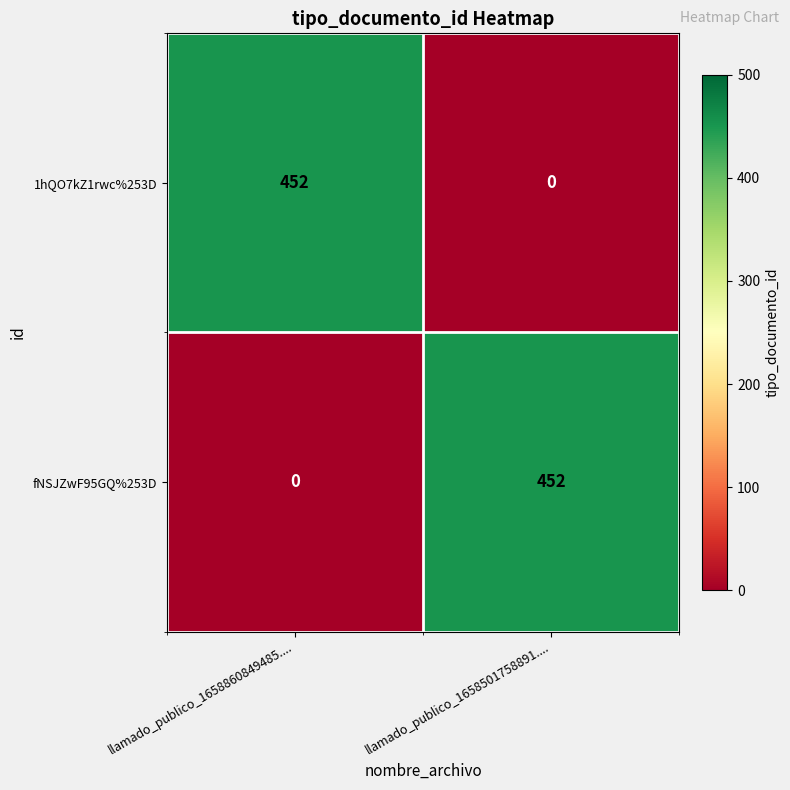

At how many categories does at least one series exceed 413?

2